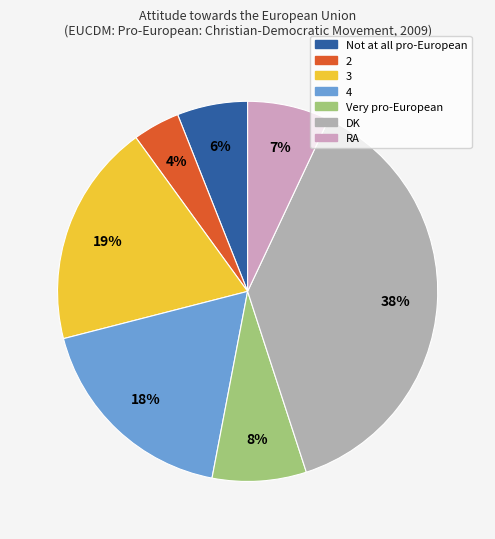

To the nearest percent, what percentage of the pie is Not at all pro-European?

6%